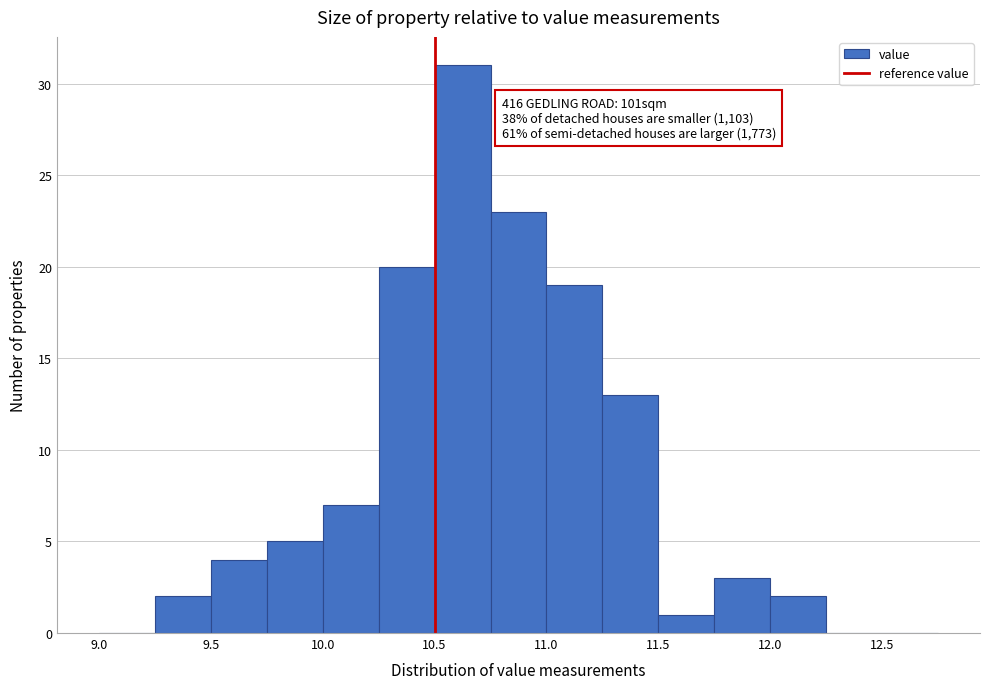

Which range on the x-axis has the tallest bar?

10.50 to 10.75